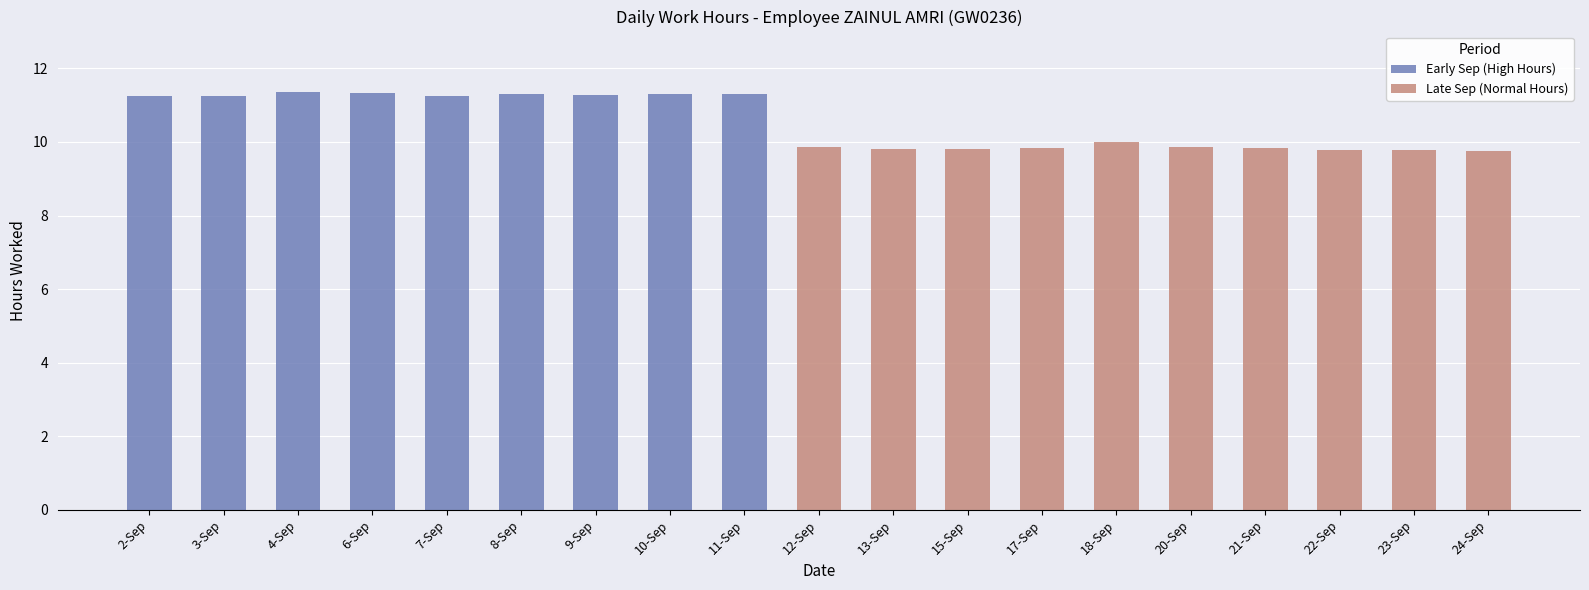

Reading left to right, transcribe all the data shown in this chart.

11.2	11.2	11.4	11.3	11.2	11.3	11.3	11.3	11.3	9.8	9.8	9.8	9.8	10.0	9.9	9.8	9.8	9.8	9.8